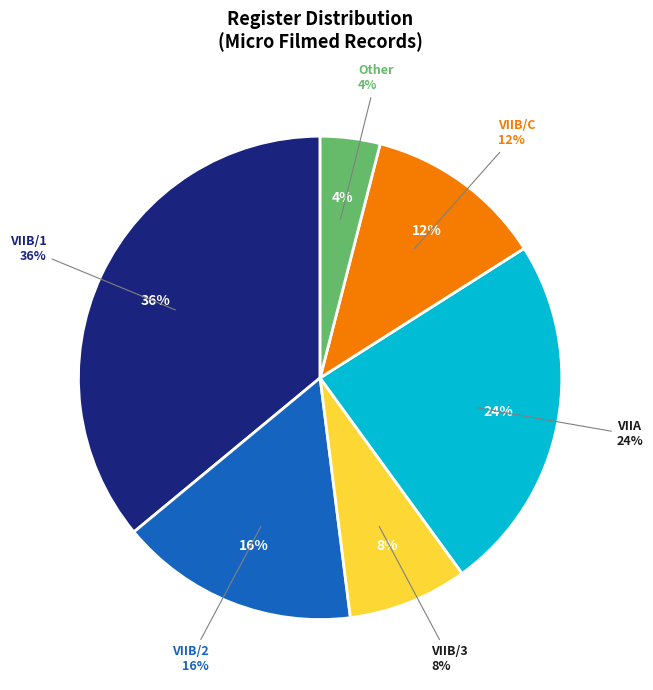

Between VIIB/1 and Other, which is larger?

VIIB/1